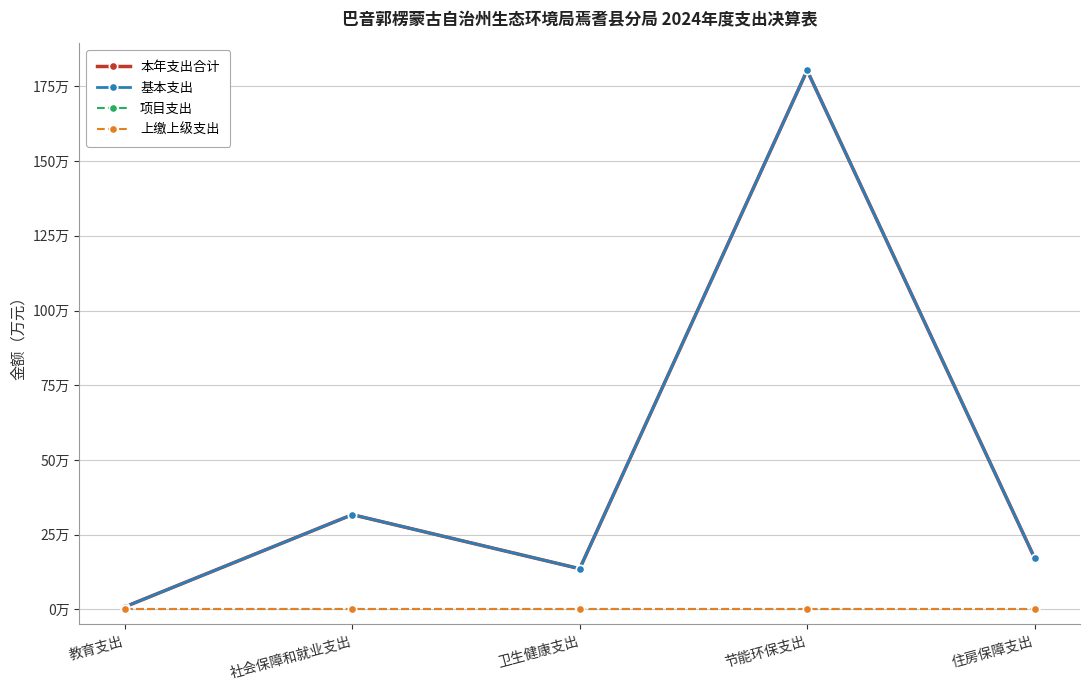

Is it true that 本年支出合计 equals 180.3 at 节能环保支出?

True